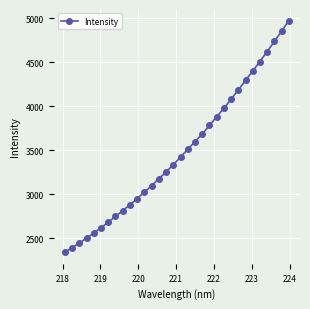

What is the maximum value shown in the chart?

4971.6